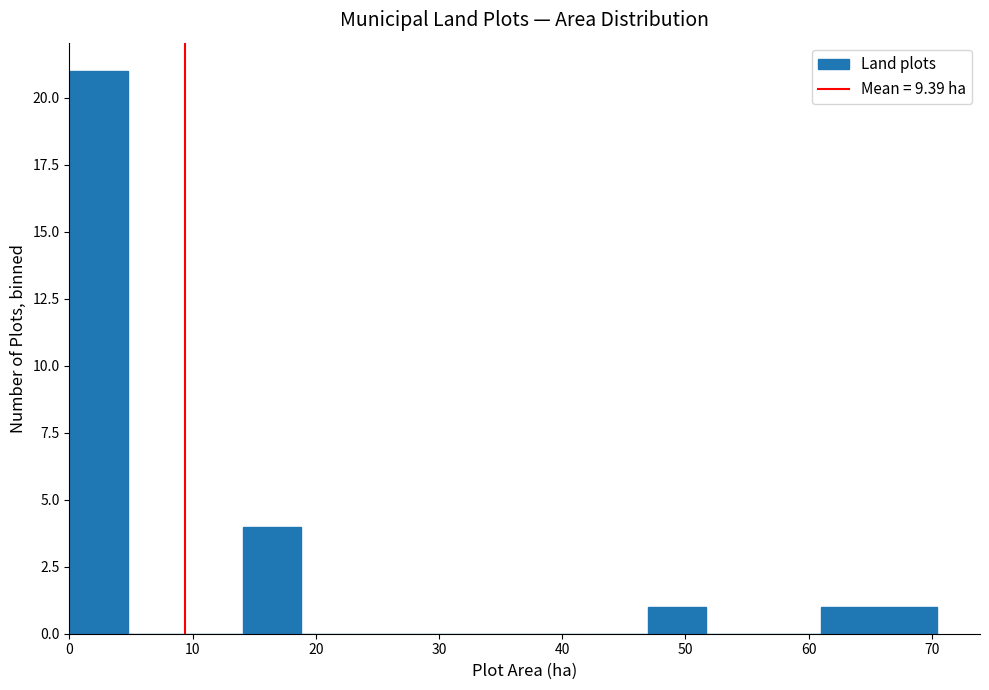

Reading left to right, transcribe this chart: for each bar, give the range it covers on the x-axis and its height. Neither the bar edges nor the heights are printed on the chart, so give them approximately, as read against the axes.

0 to 5: 21
5 to 9: 0
9 to 14: 0
14 to 19: 4
19 to 23: 0
23 to 28: 0
28 to 33: 0
33 to 38: 0
38 to 42: 0
42 to 47: 0
47 to 52: 1
52 to 56: 0
56 to 61: 0
61 to 66: 1
66 to 70: 1